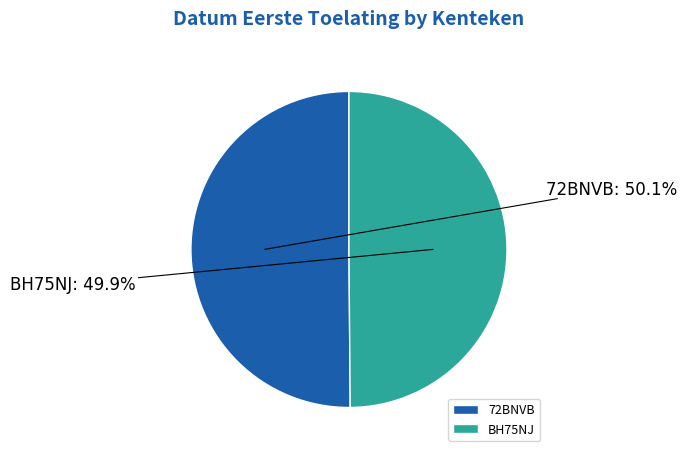

Is it true that 72BNVB is 50% of the pie?

True